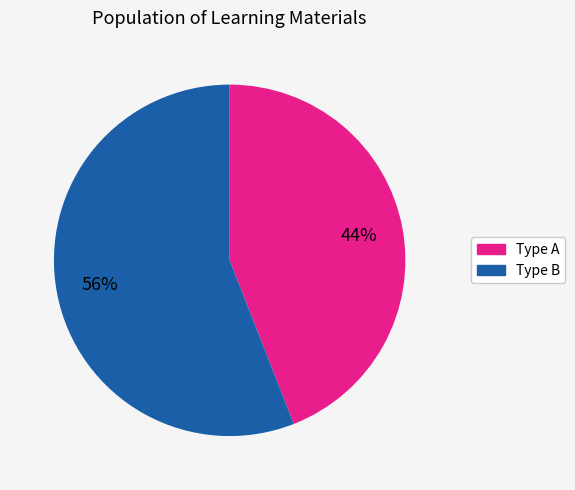

To the nearest percent, what is the average slice percentage?

50%